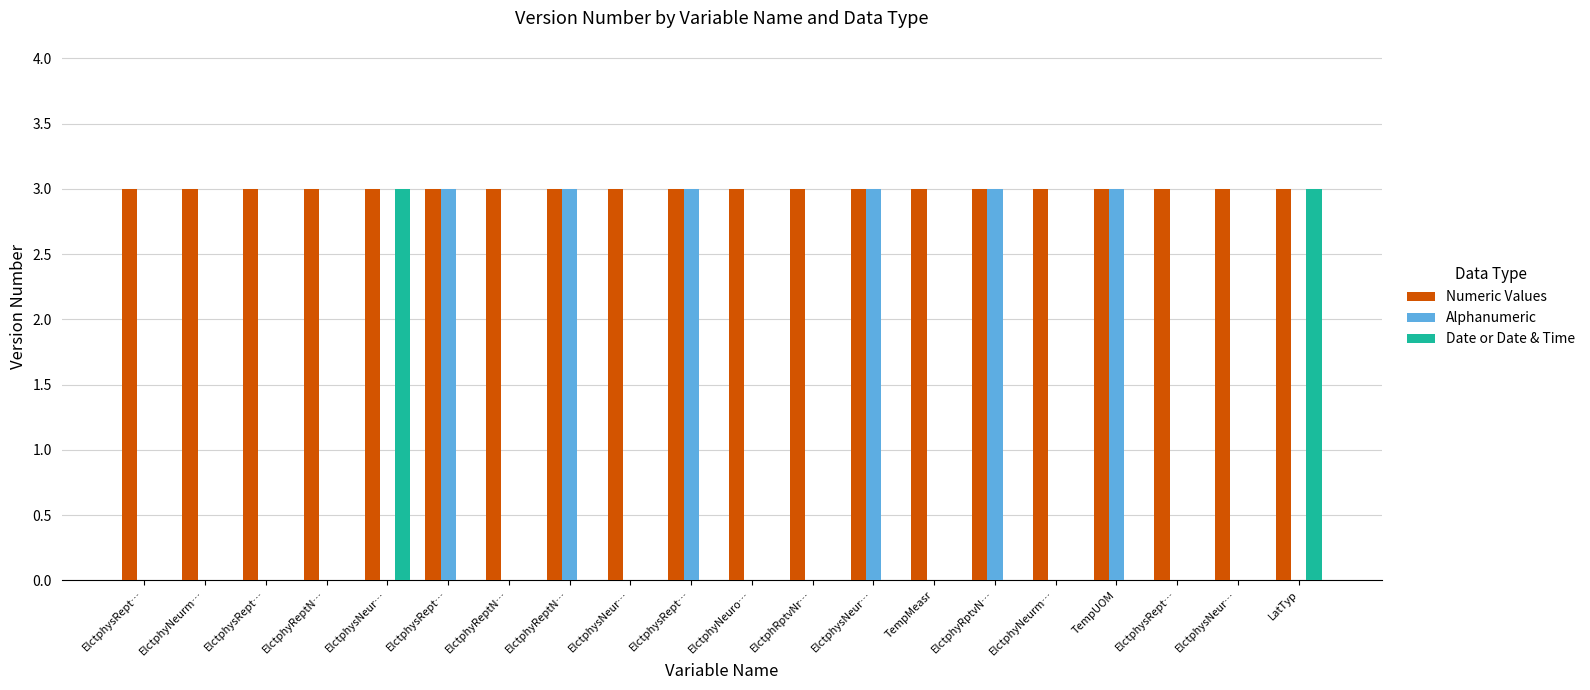

What is the maximum value for Alphanumeric?

3